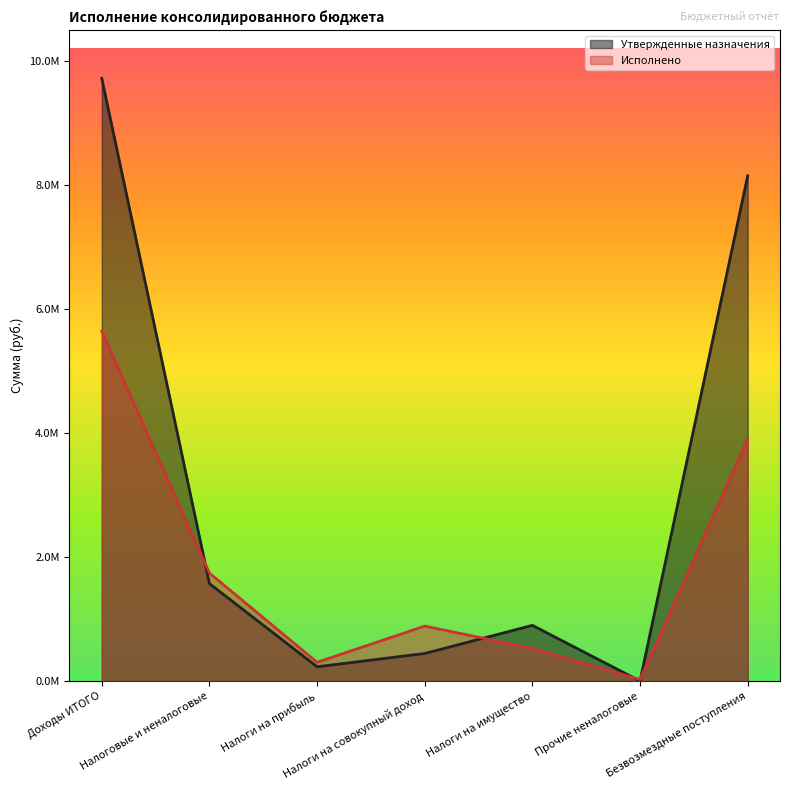

The value of Утвержденные назначения at Прочие неналоговые is 0.0. True or false?

True